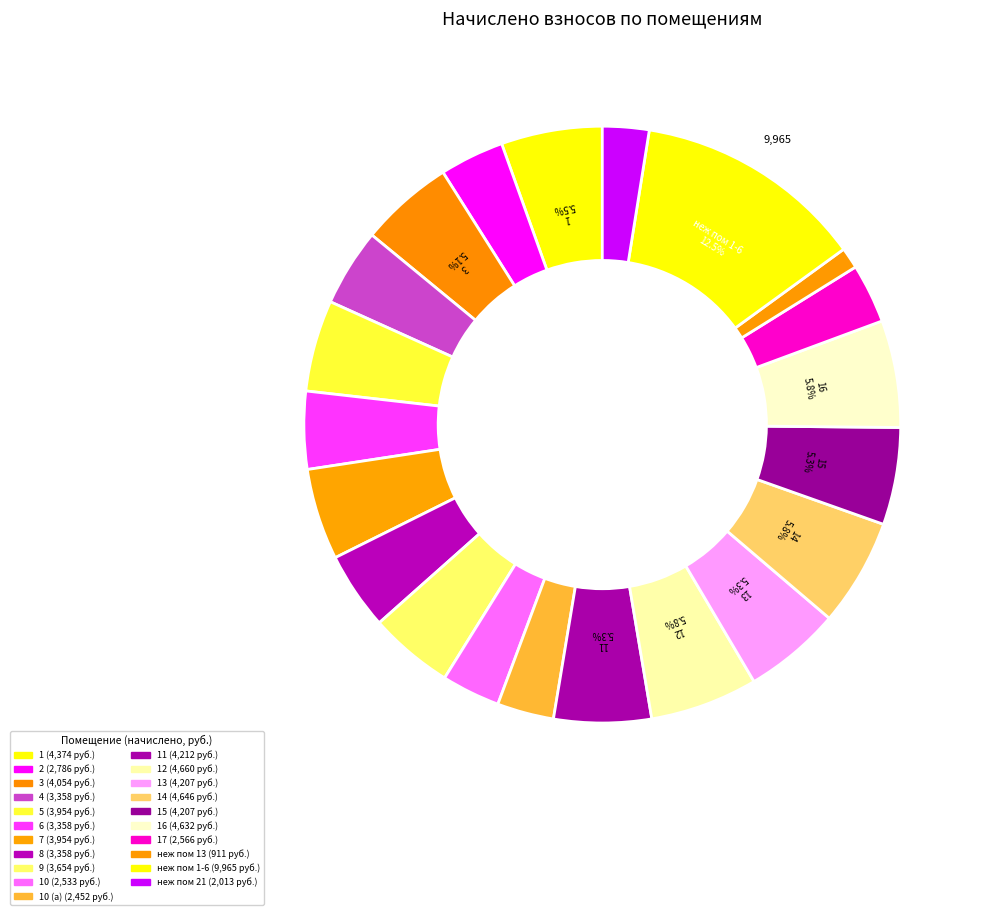

How many segments does this pie chart have?

21